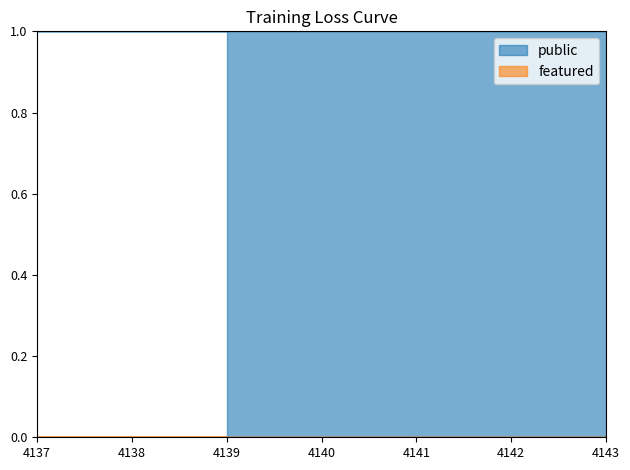

True or false: public and featured intersect in this chart.

False